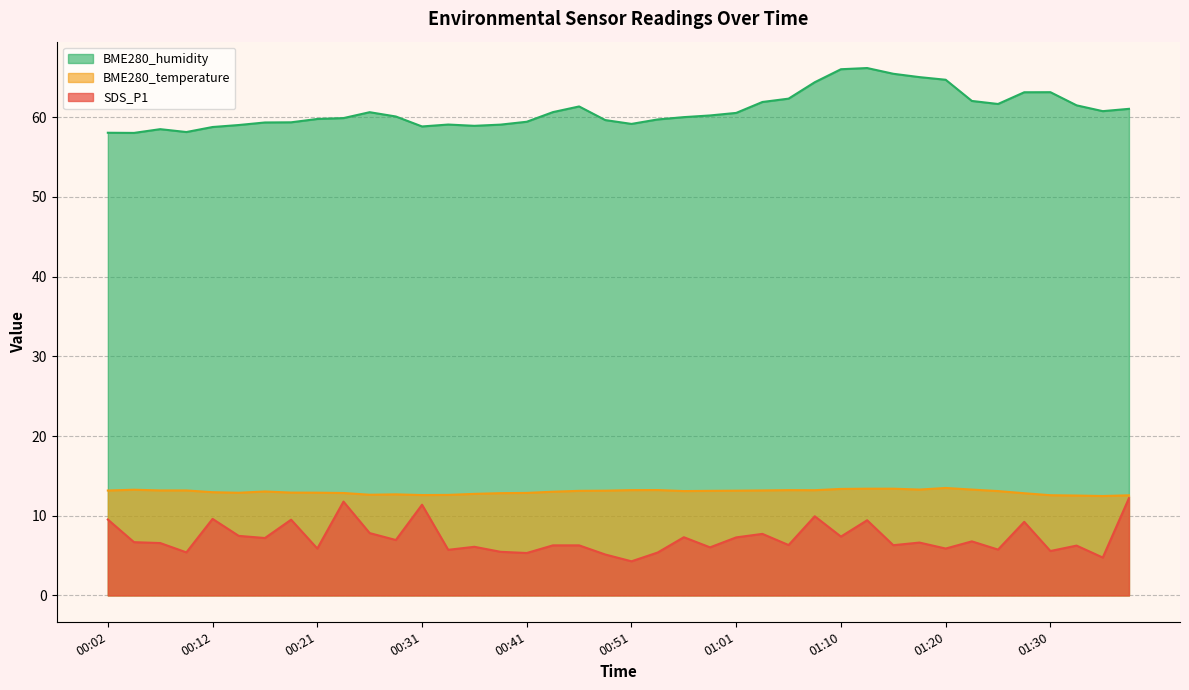

Which category has the highest value across all series?

01:13